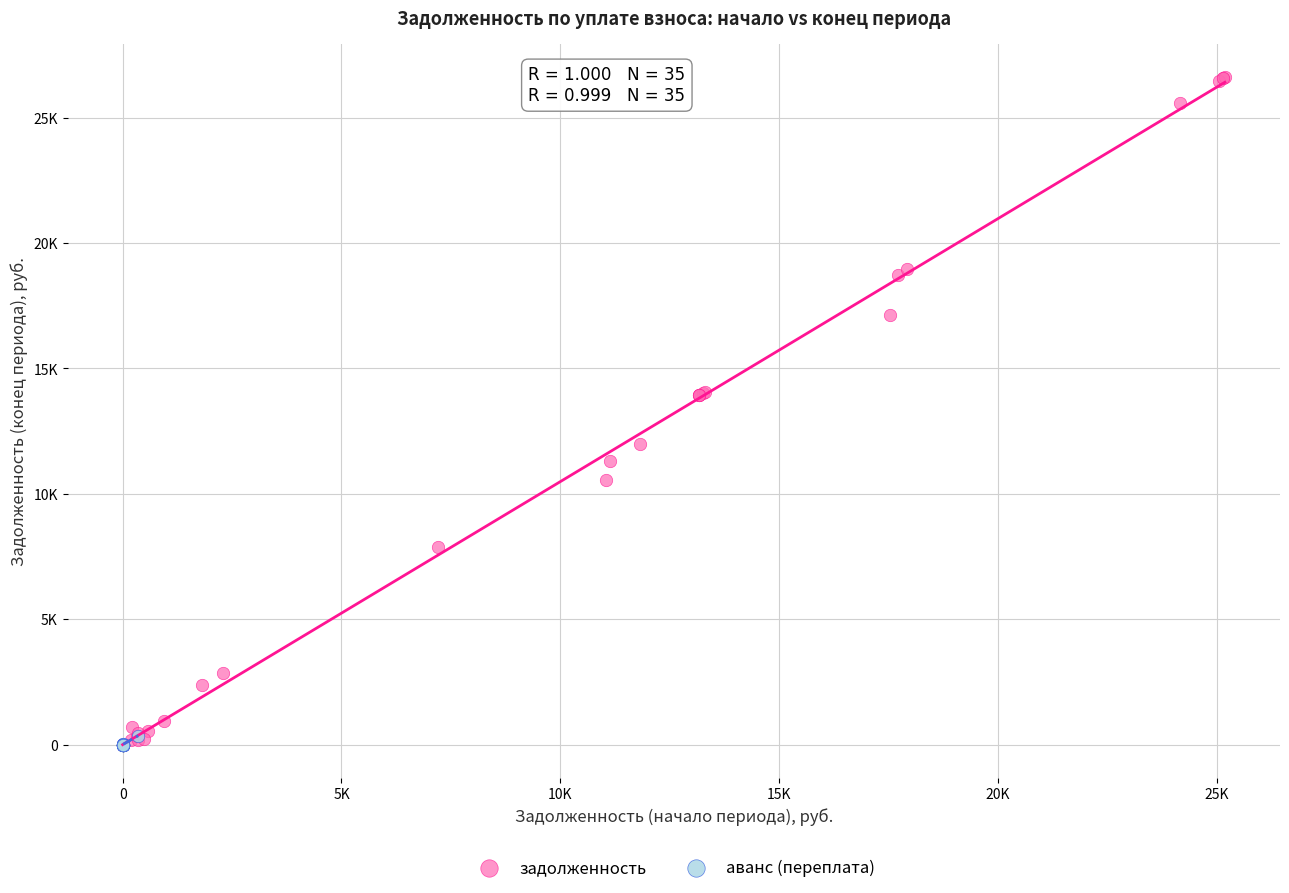

What are all the series names shown in the legend?

задолженность, аванс (переплата)